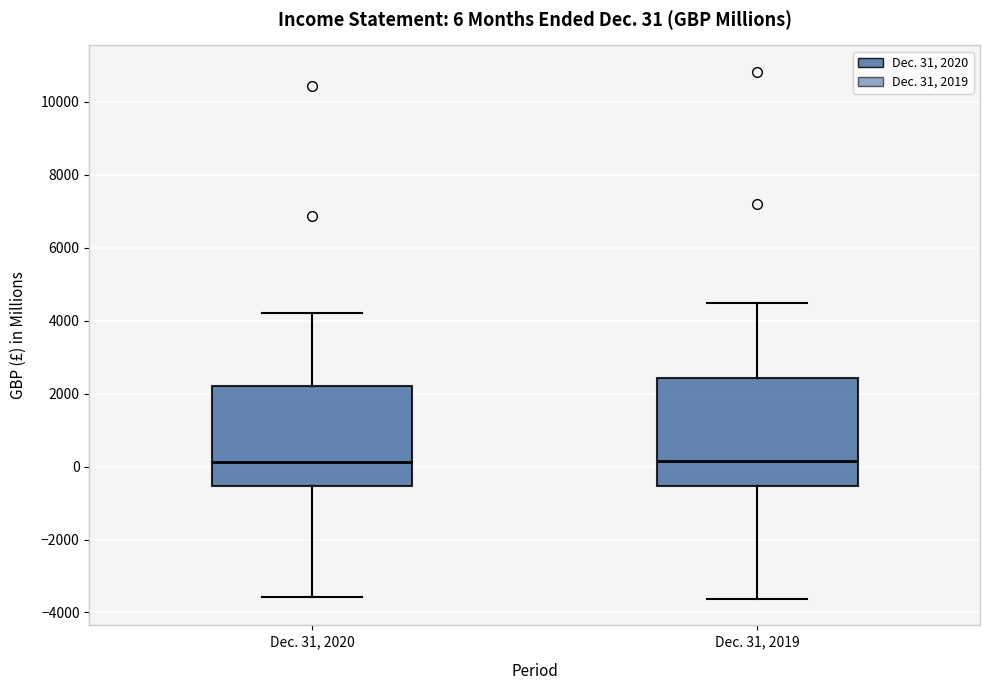

Comparing the boxes themselves (not the whiskers), which one is the tallest?

Dec. 31, 2019